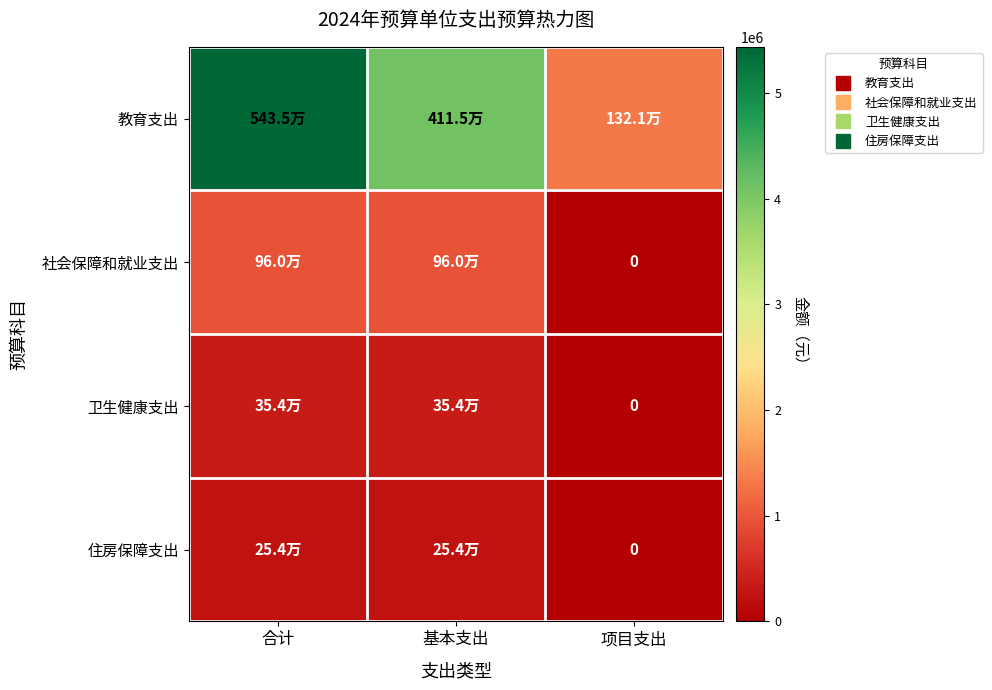

What is the greatest value displayed?

5435448.4